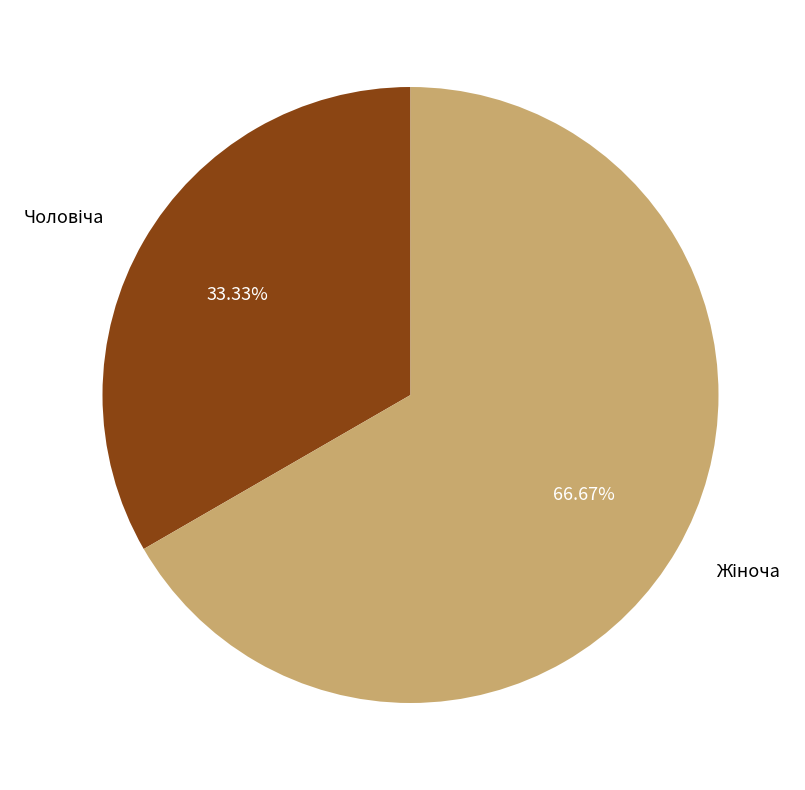

Is there any slice that represents more than half of the pie?

Yes